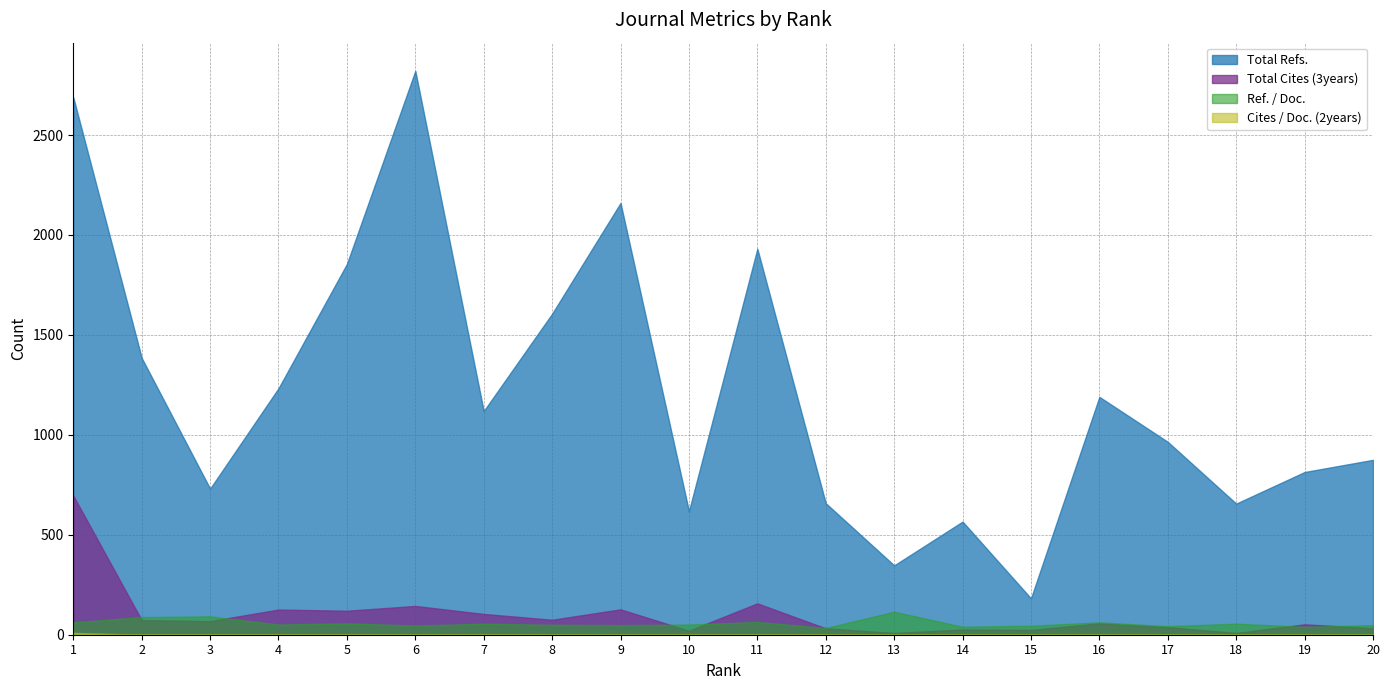

At which category is the sum across all series the highest?

1